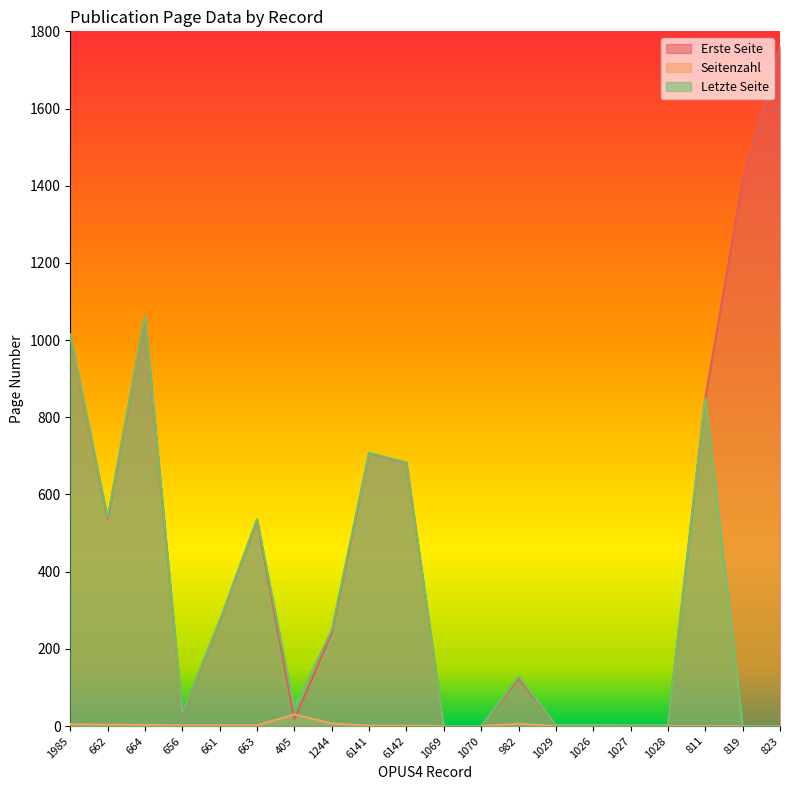

Where is Erste Seite nearest to the value 881?

811